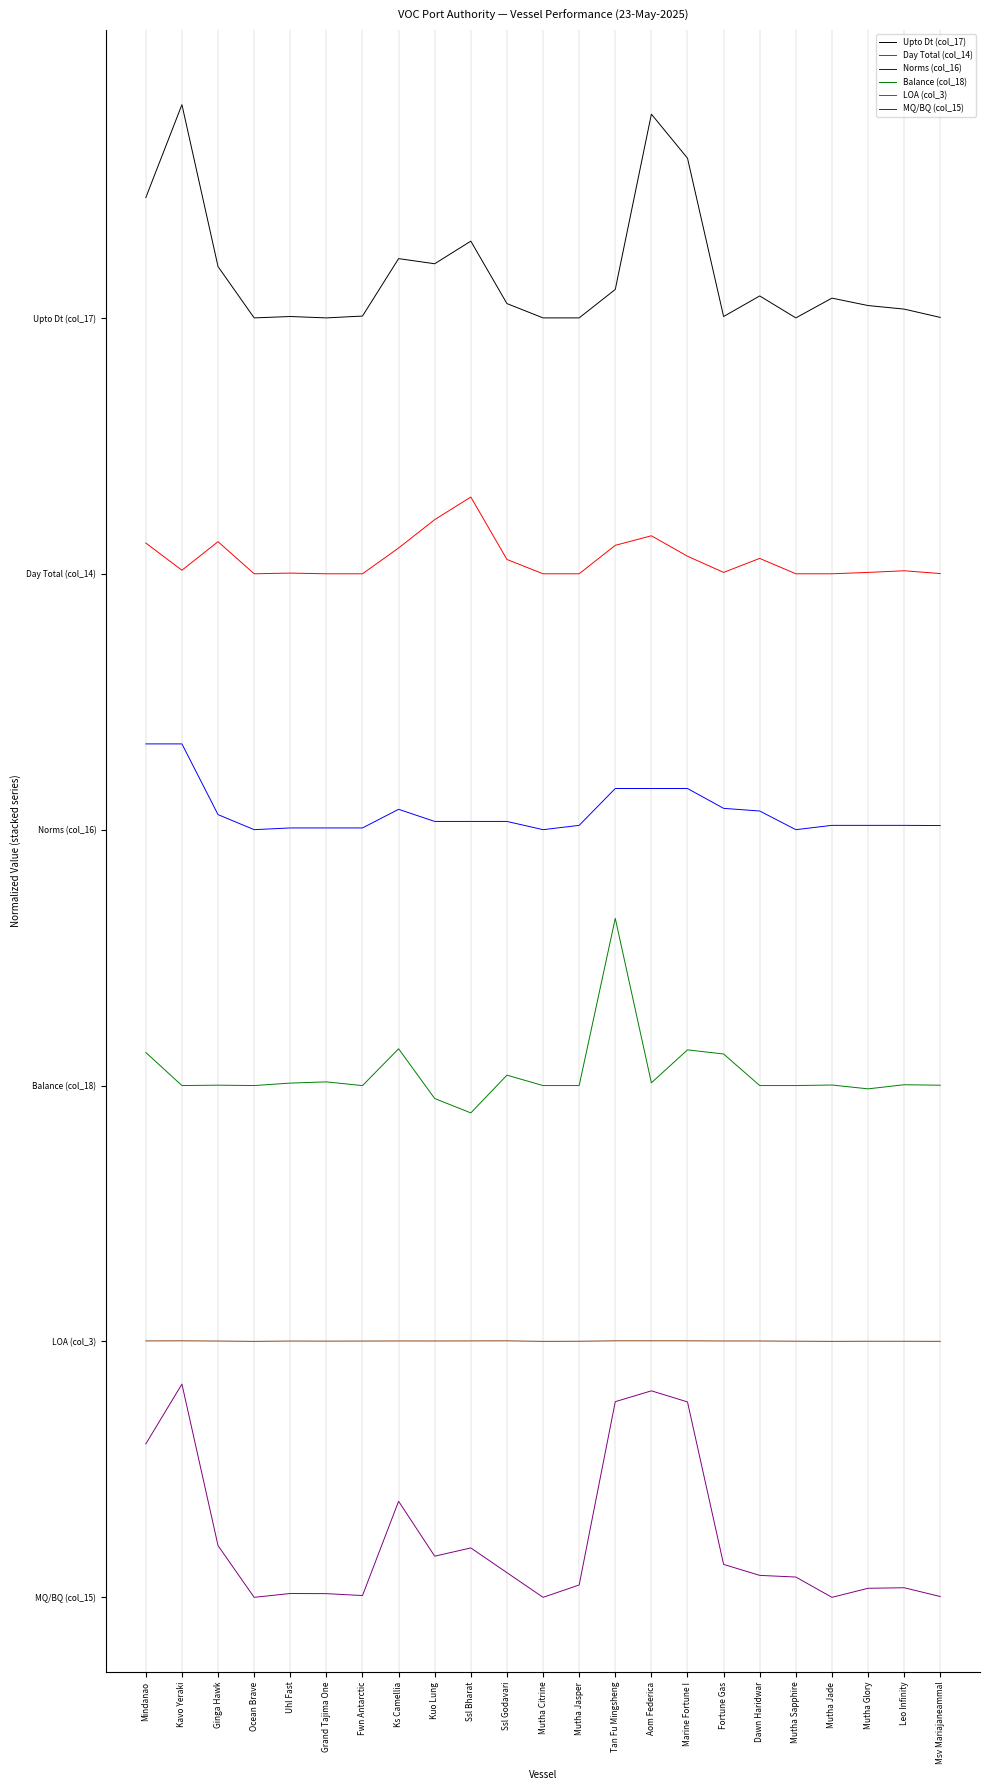

Is this an area chart (filled region under the line)?

No